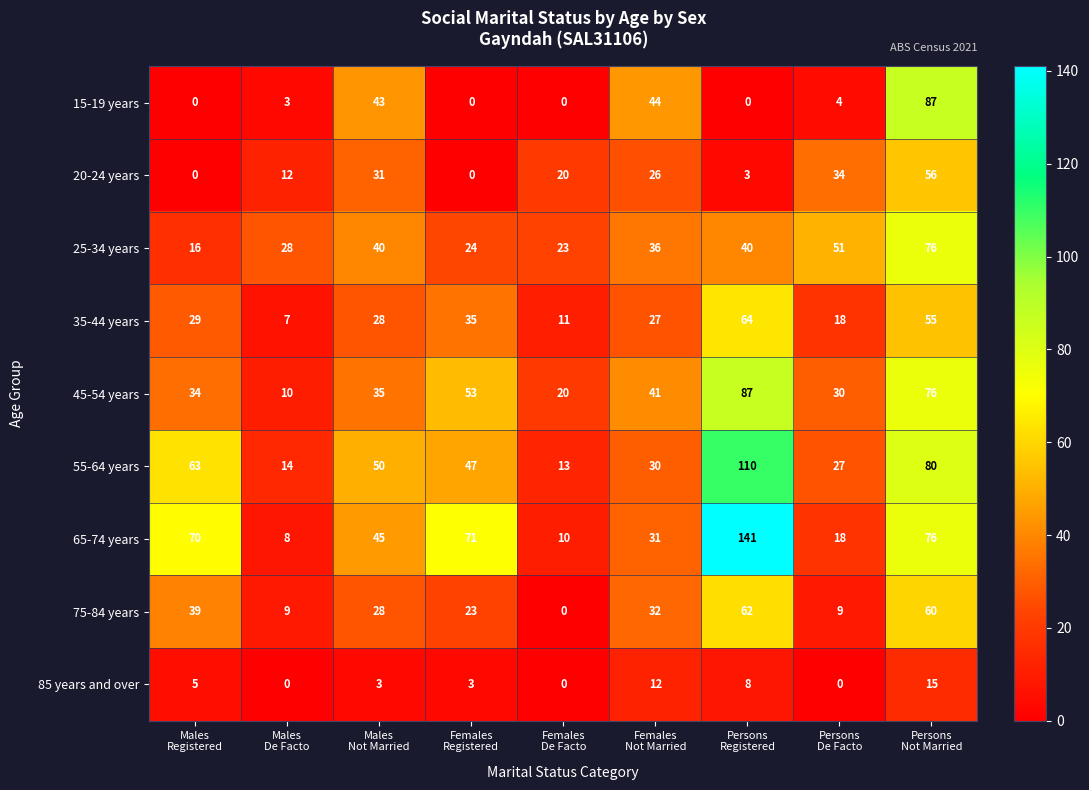

Which series has the largest total across all categories?

65-74 years